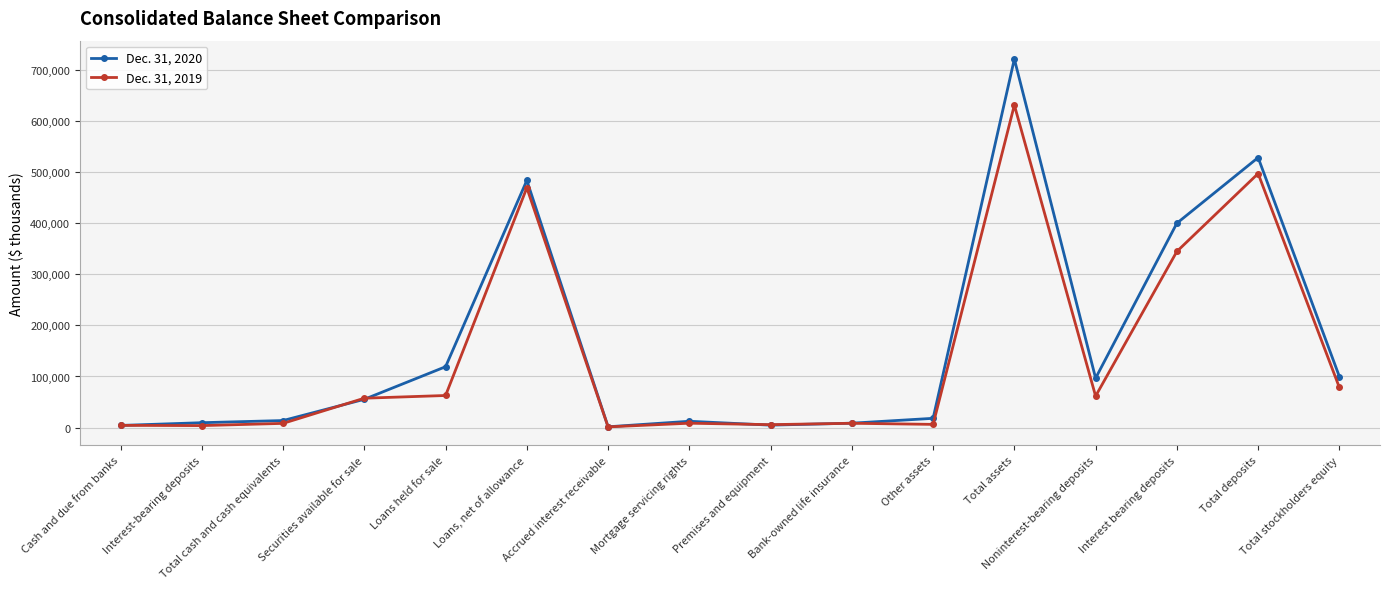

What is the total value across all series at Loans held for sale?

181904